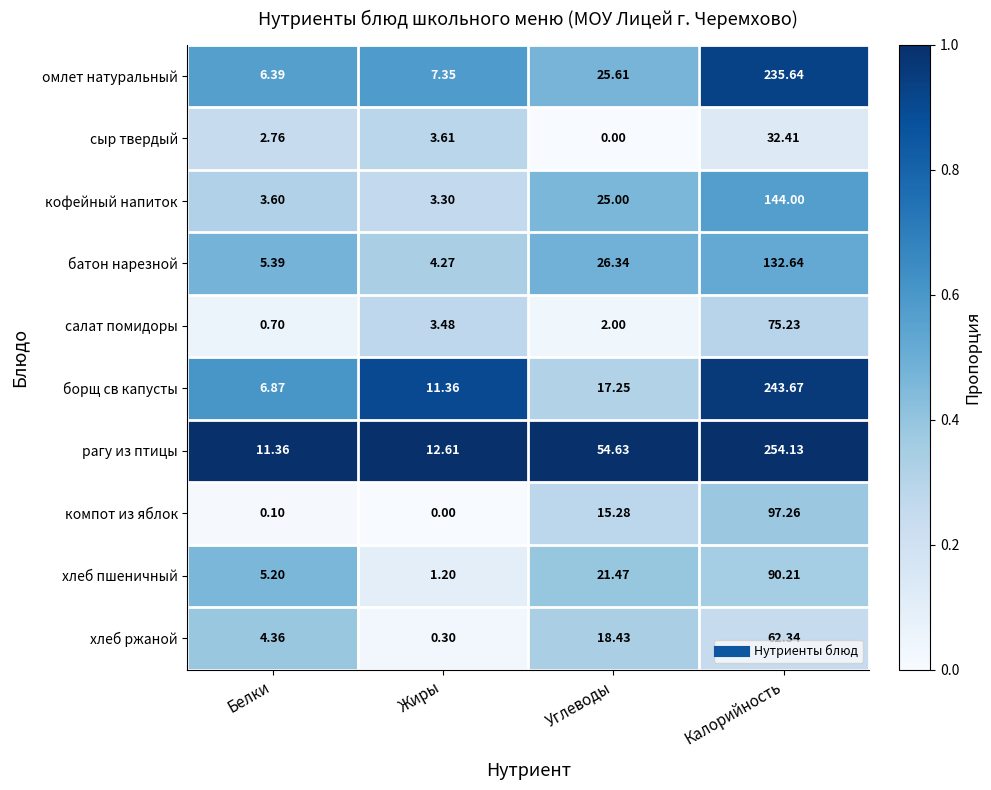

Rank the categories by хлеб ржаной value from lowest to highest.

Жиры, Белки, Углеводы, Калорийность